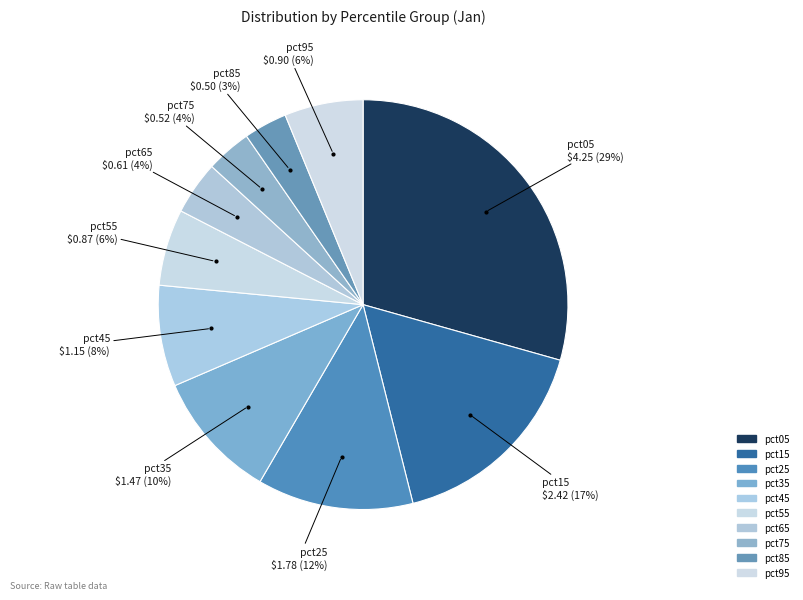

How many slices are in this pie chart?

10